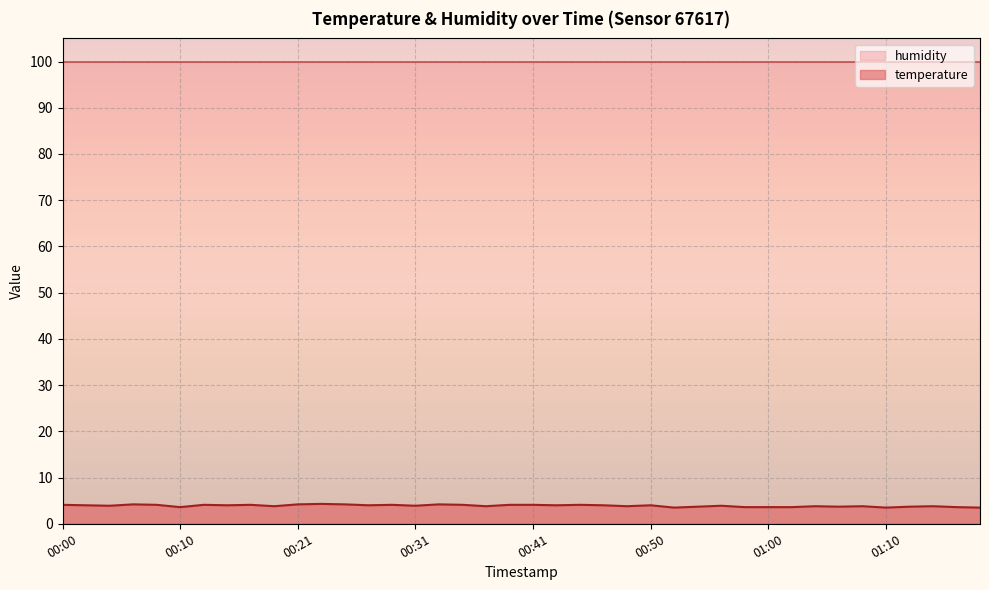

True or false: the data shows 6.0 at 00:04.

False